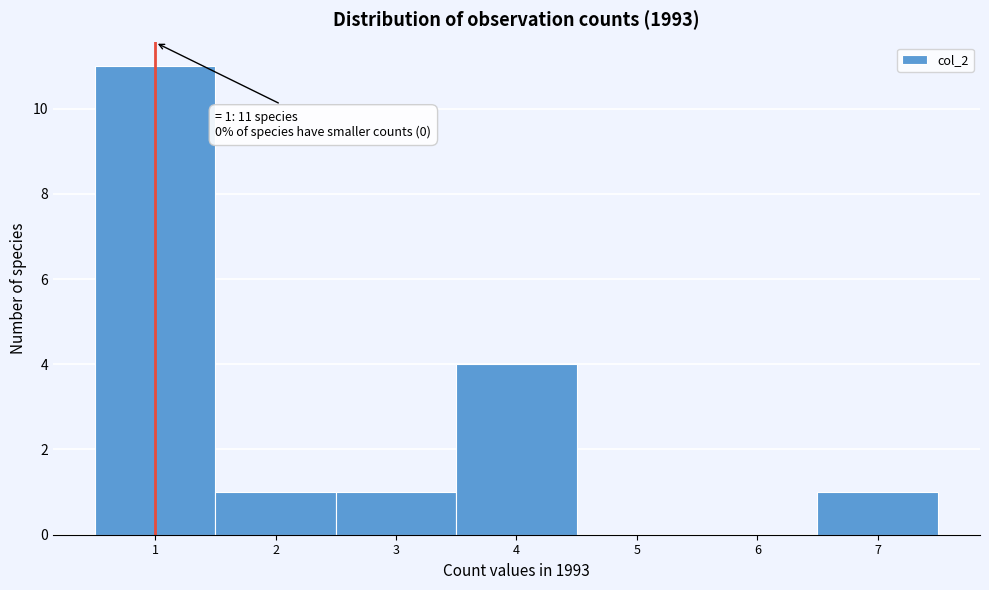

Which range on the x-axis has the tallest bar?

0.5 to 1.5